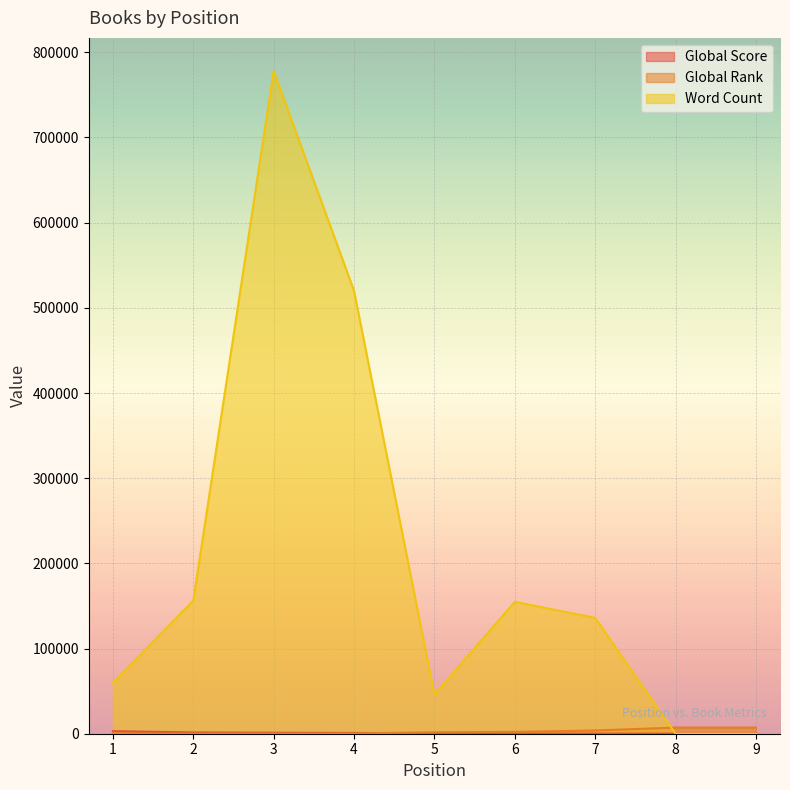

What is the value of the Global Score point at the 9th from the left?

45